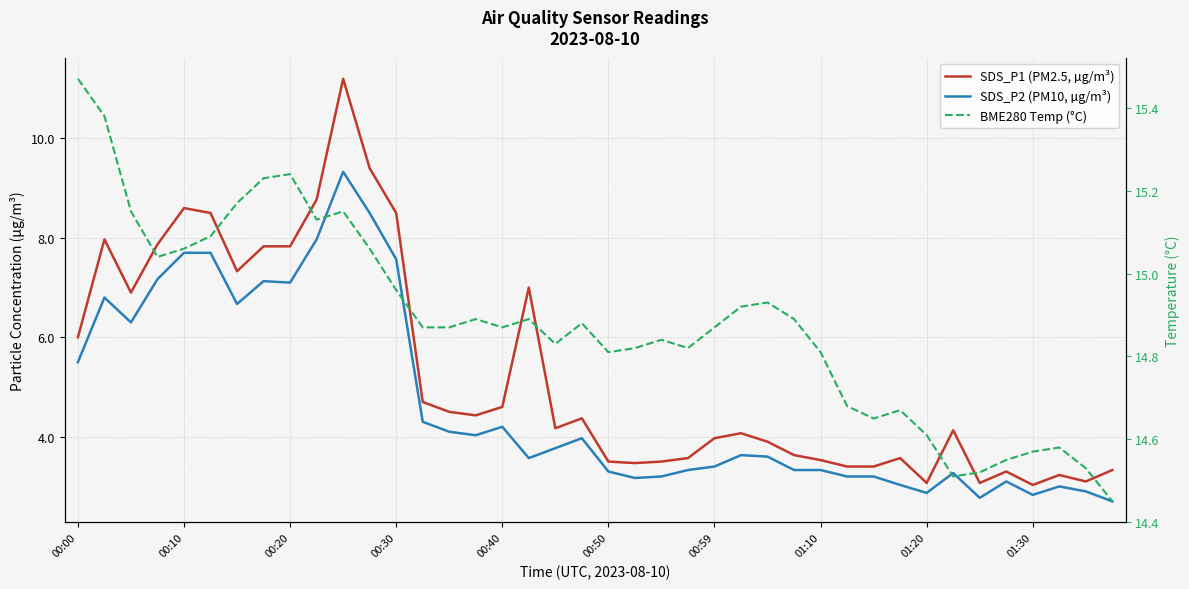

The BME280 Temp (°C) series shows 6.4 at 00:10. True or false?

False